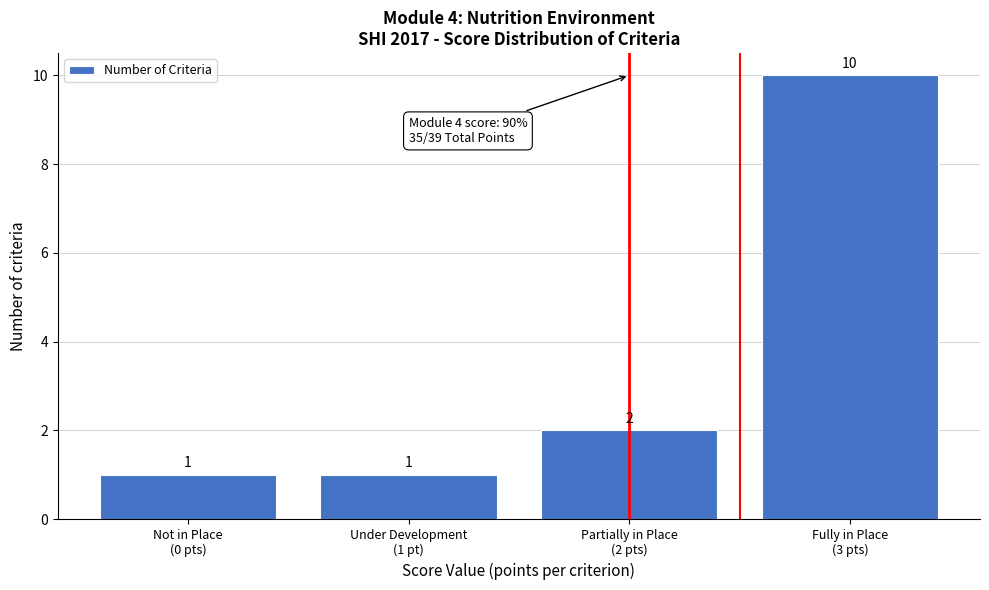

Reading left to right, extract all data points from this chart.

1	1	2	10